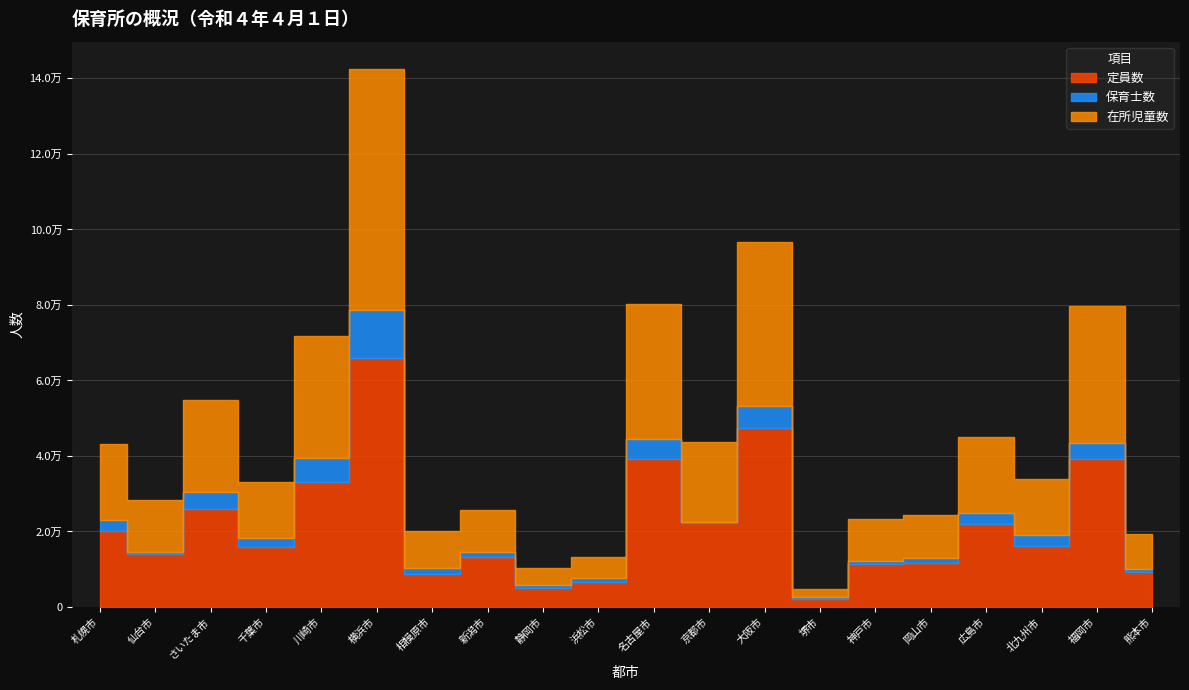

How many data points in 在所児童数 are above 14850?

9